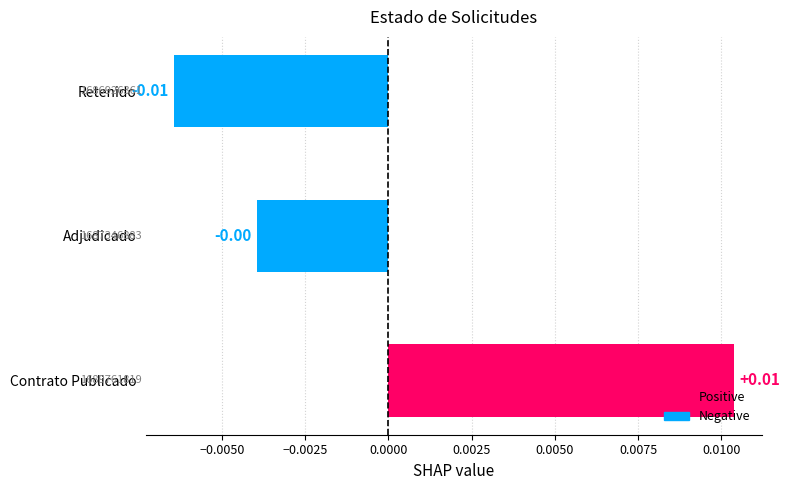

How many categories are shown in the chart?

3